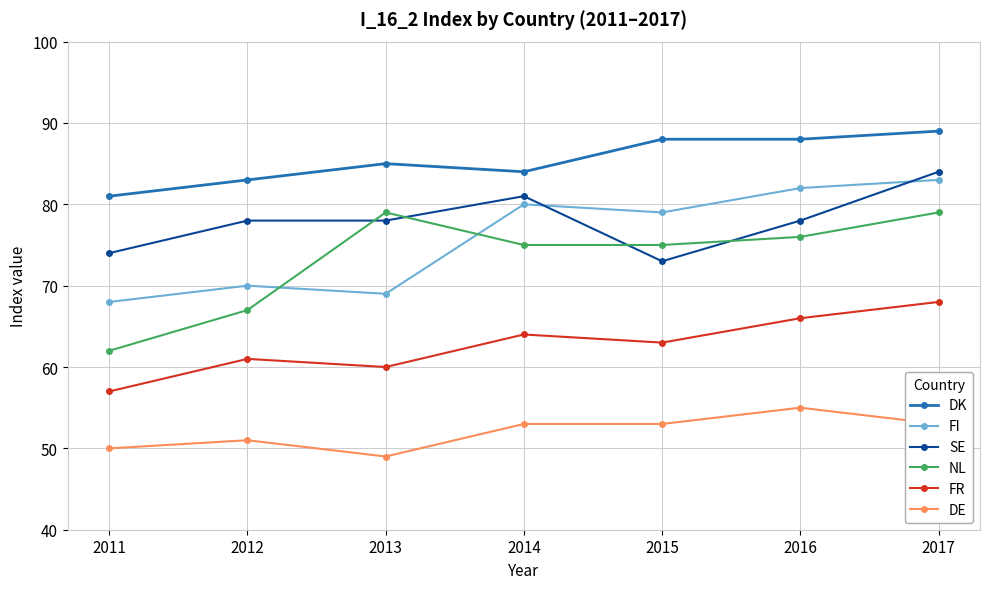

True or false: FR and NL intersect in this chart.

False